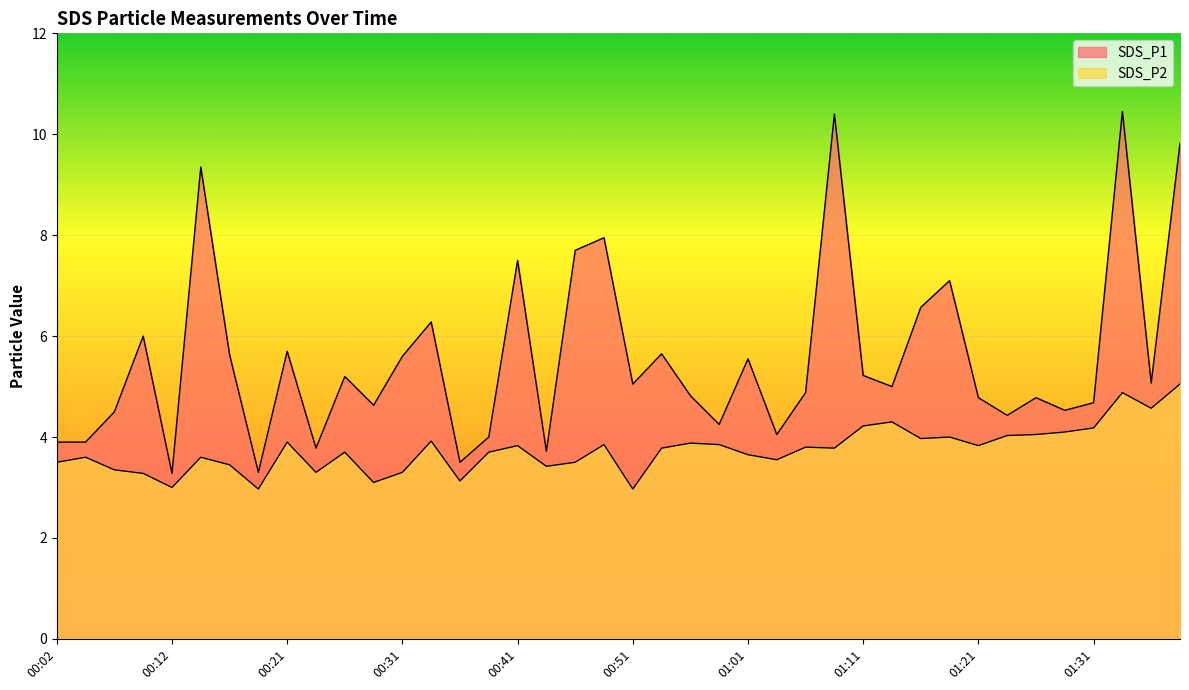

What is the total value across all series at 00:16?

9.1